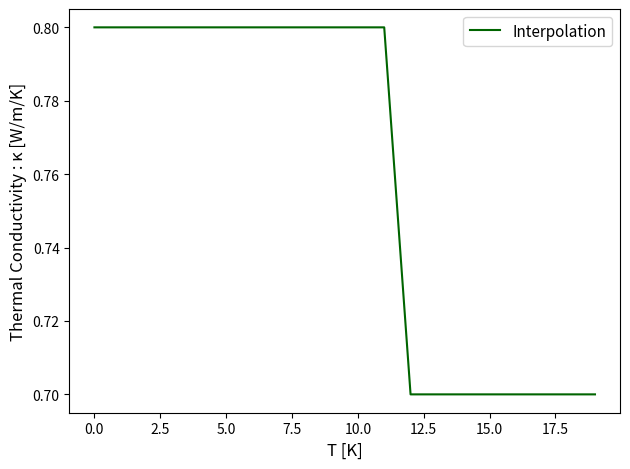

What is the minimum value shown in the chart?

0.7